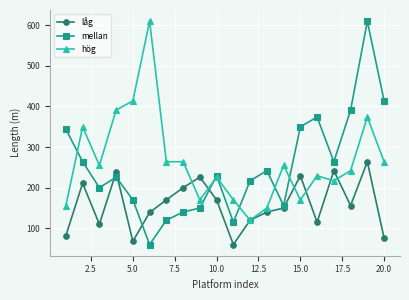

How many data points does each series have?

20